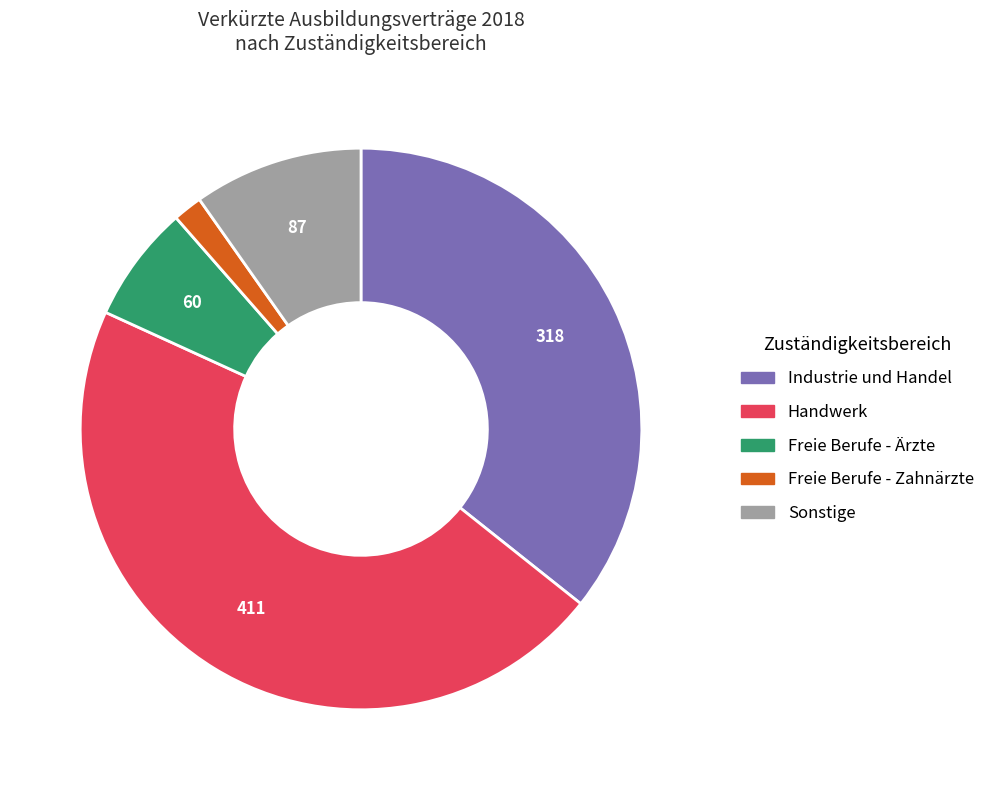

Does any single category account for the majority?

No